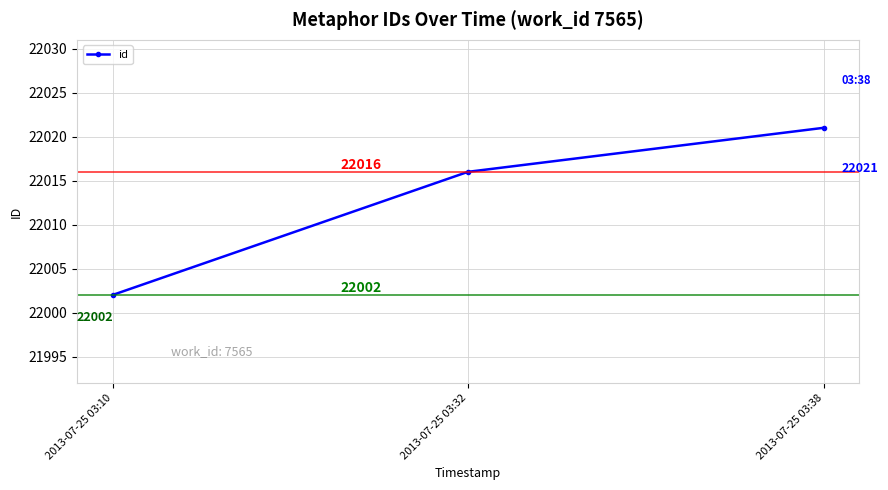

What is the value of the 2nd point from the left?

22016